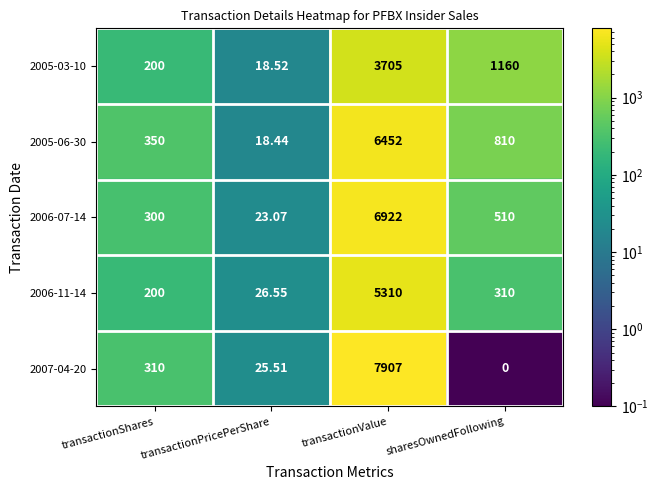

At which category is the sum across all series the highest?

transactionValue